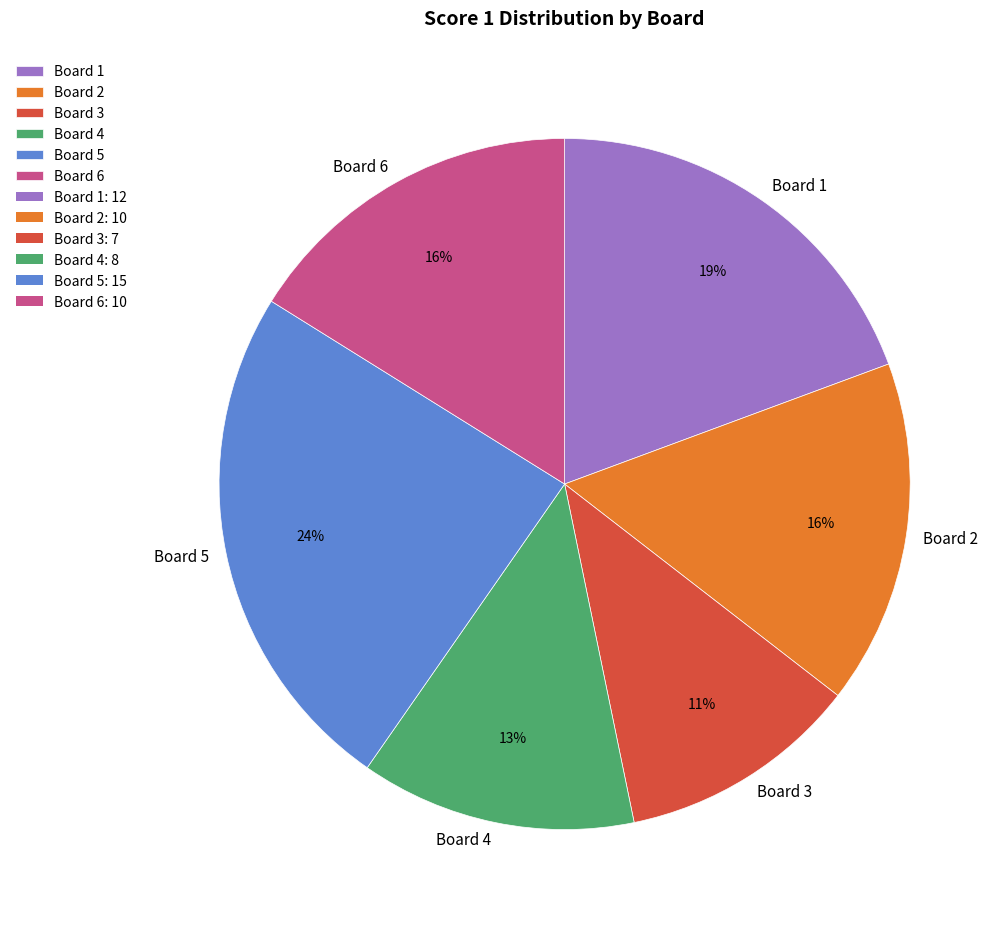

What is the largest slice in the pie chart?

Board 5